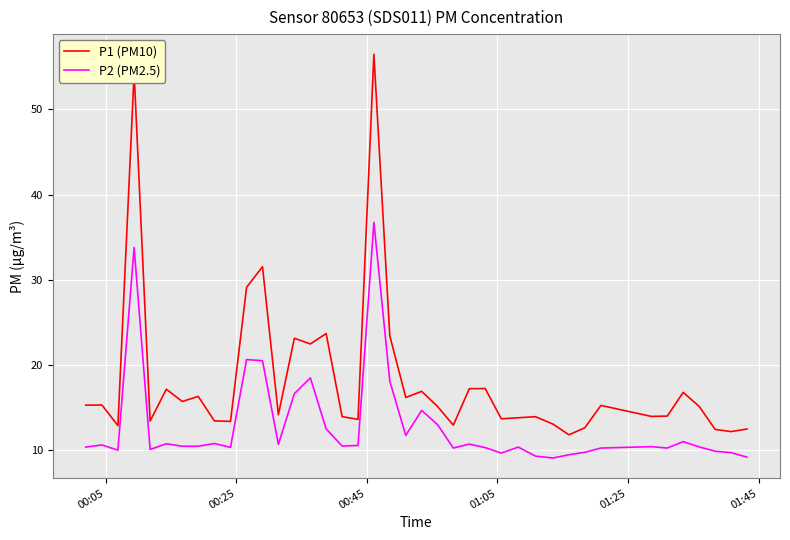

Rank the series by their average value, from highest to lowest.

P1 (PM10), P2 (PM2.5)